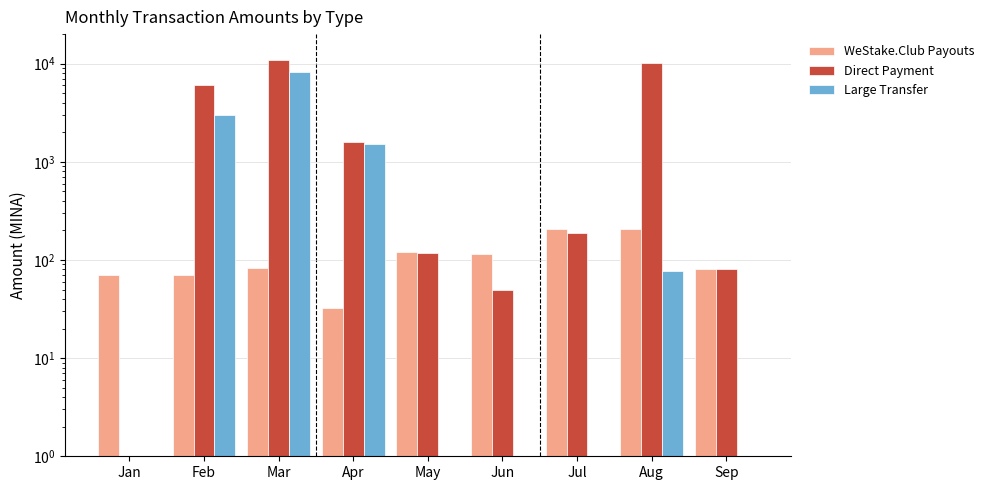

What is the value of the Direct Payment bar at the 2nd from the left?

5999.5